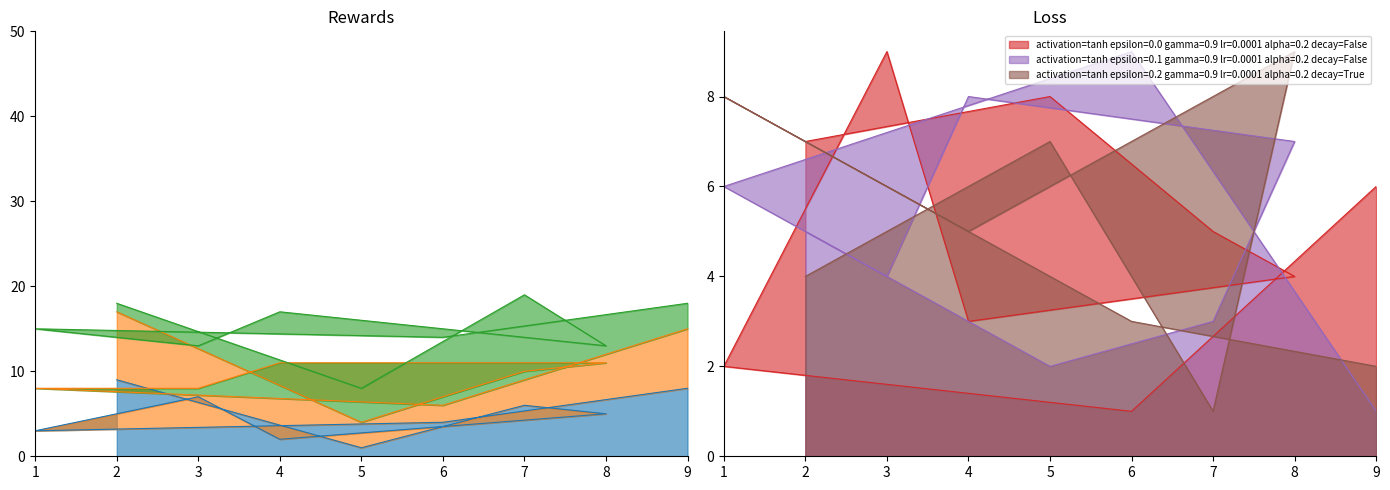

Which series changed the most between 8 and 9?

col_5